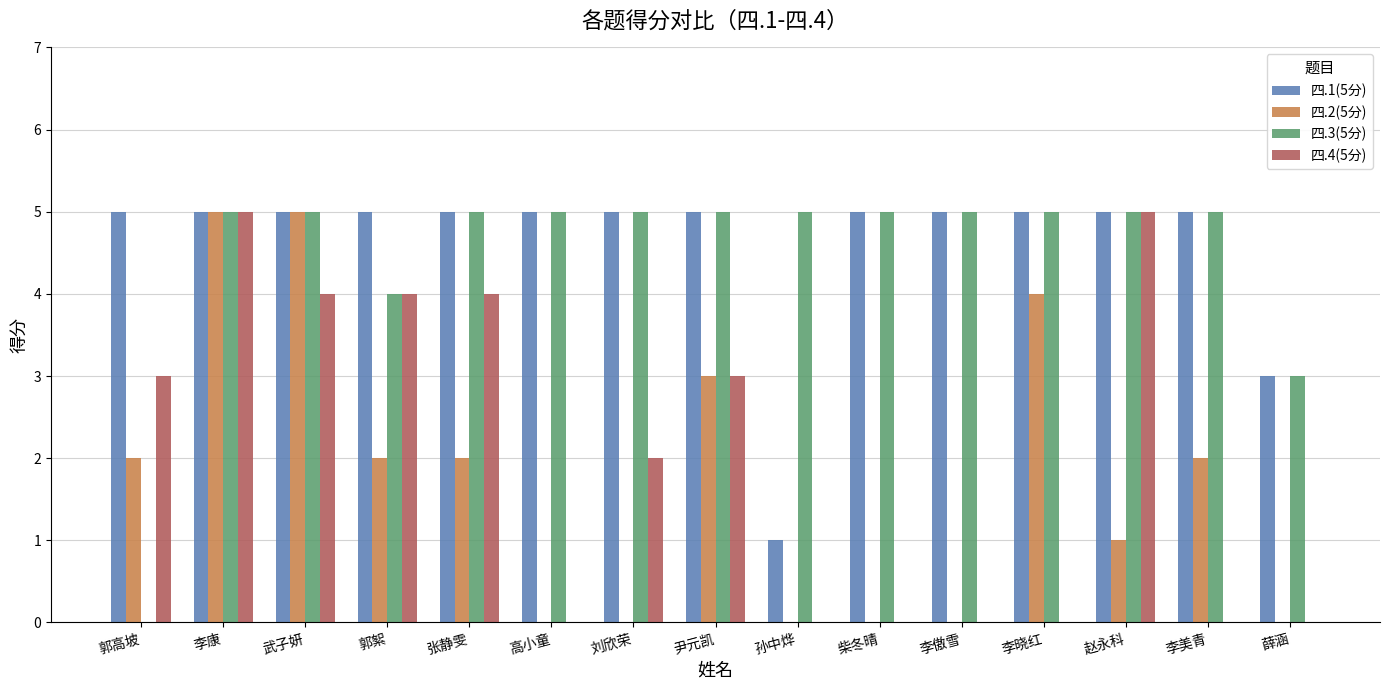

Reading left to right, transcribe all the data shown in this chart.

四.1(5分): 郭高坡=5	李康=5	武子妍=5	郭絮=5	张静雯=5	高小童=5	刘欣荣=5	尹元凯=5	孙中烨=1	柴冬晴=5	李傲雪=5	李晓红=5	赵永科=5	李美青=5	薛涵=3
四.2(5分): 郭高坡=2	李康=5	武子妍=5	郭絮=2	张静雯=2	高小童=0	刘欣荣=0	尹元凯=3	孙中烨=0	柴冬晴=0	李傲雪=0	李晓红=4	赵永科=1	李美青=2	薛涵=0
四.3(5分): 郭高坡=0	李康=5	武子妍=5	郭絮=4	张静雯=5	高小童=5	刘欣荣=5	尹元凯=5	孙中烨=5	柴冬晴=5	李傲雪=5	李晓红=5	赵永科=5	李美青=5	薛涵=3
四.4(5分): 郭高坡=3	李康=5	武子妍=4	郭絮=4	张静雯=4	高小童=0	刘欣荣=2	尹元凯=3	孙中烨=0	柴冬晴=0	李傲雪=0	李晓红=0	赵永科=5	李美青=0	薛涵=0